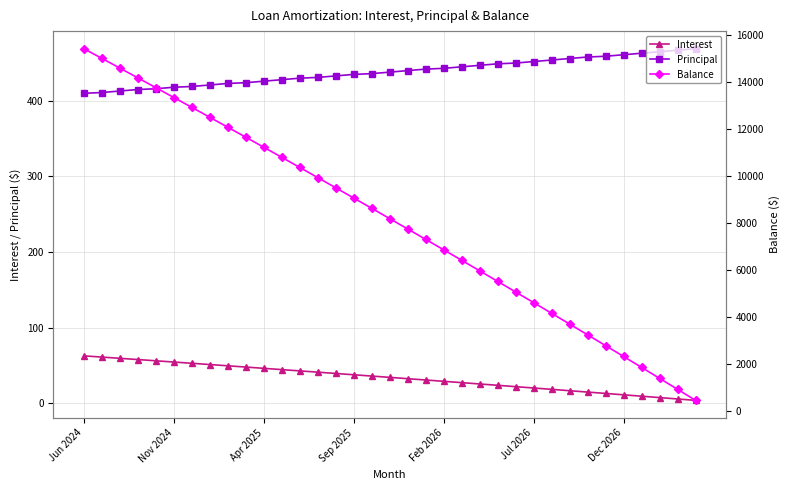

True or false: Interest and Balance cross at least once.

False